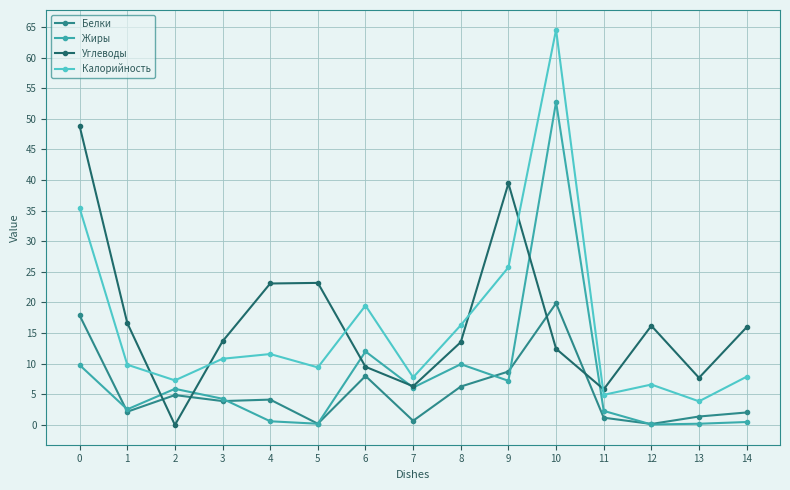

Is this an area chart (filled region under the line)?

No